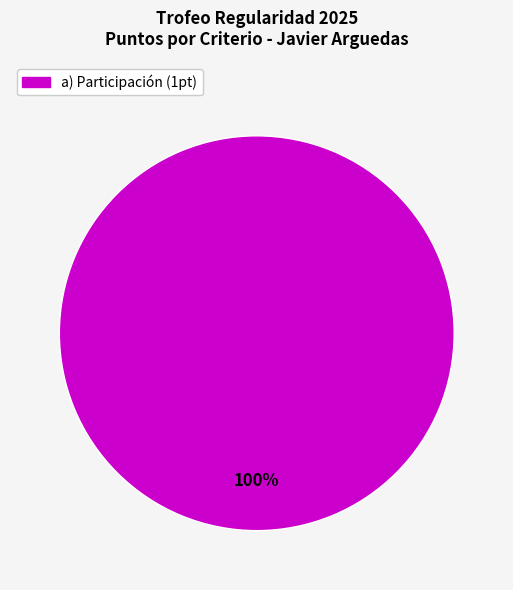

Is there a majority slice in this chart?

Yes